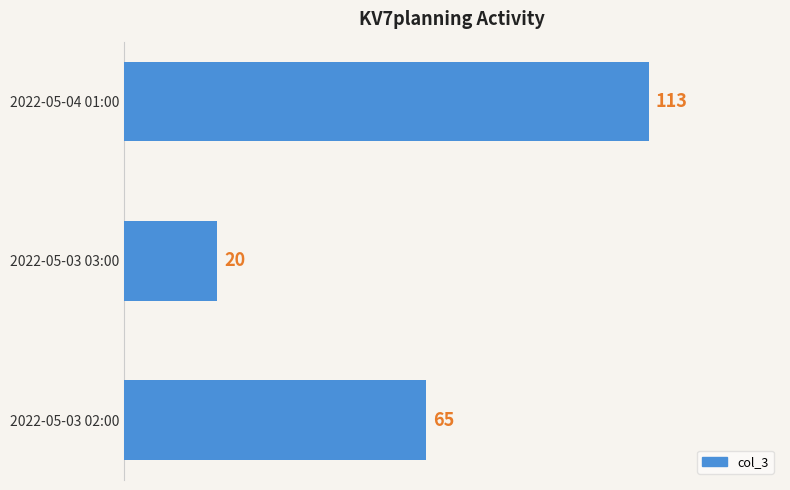

Rank the categories by value from lowest to highest.

2022-05-03 03:00, 2022-05-03 02:00, 2022-05-04 01:00